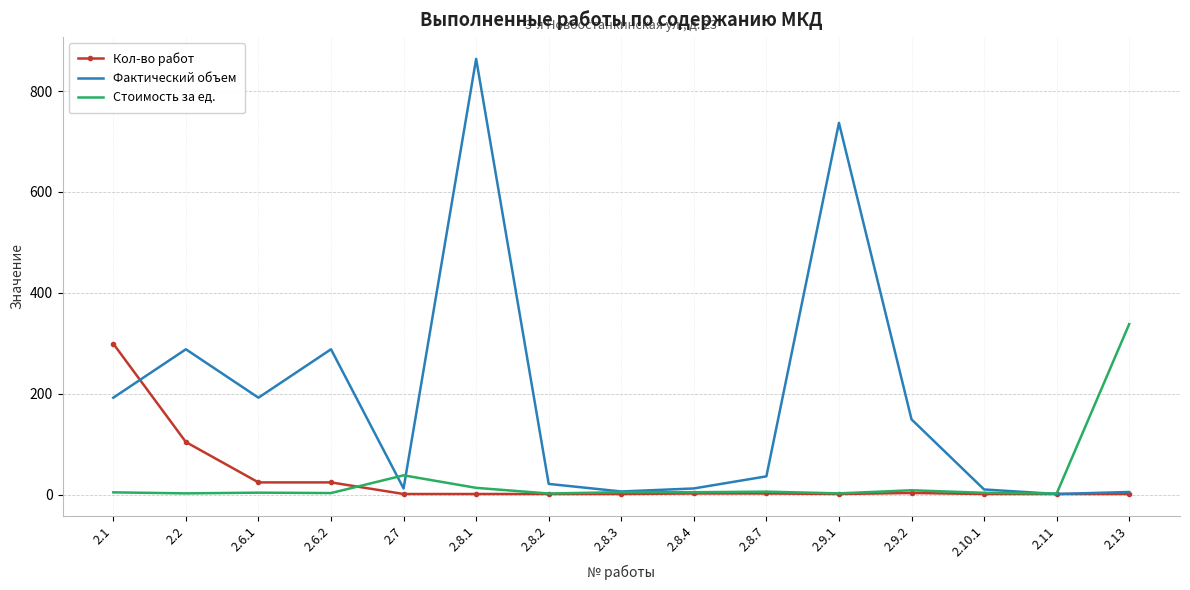

Which series has the widest spread of values?

Фактический объем